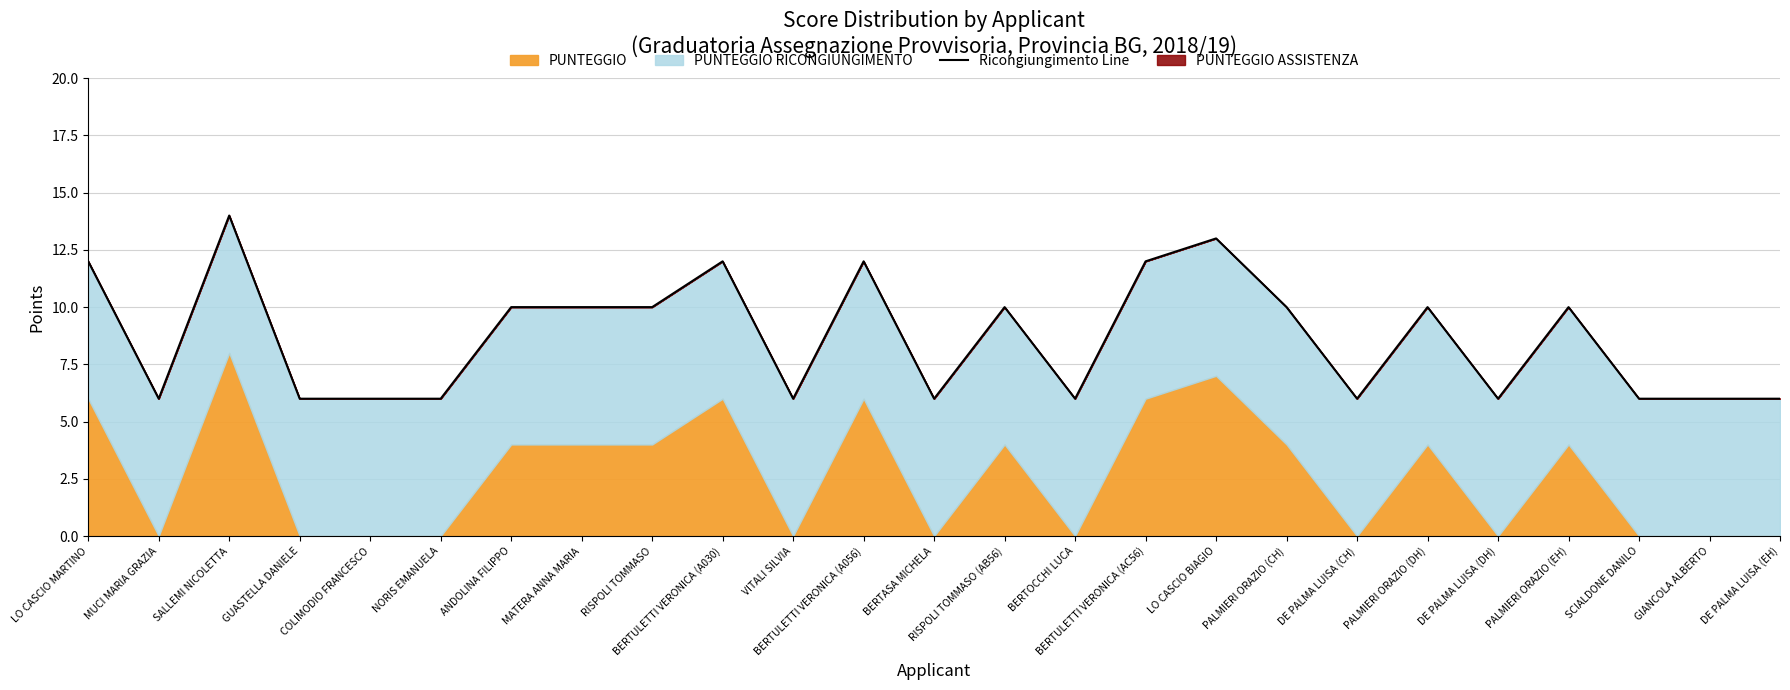

What is the label of the 18th point from the left?

PALMIERI ORAZIO (CH)